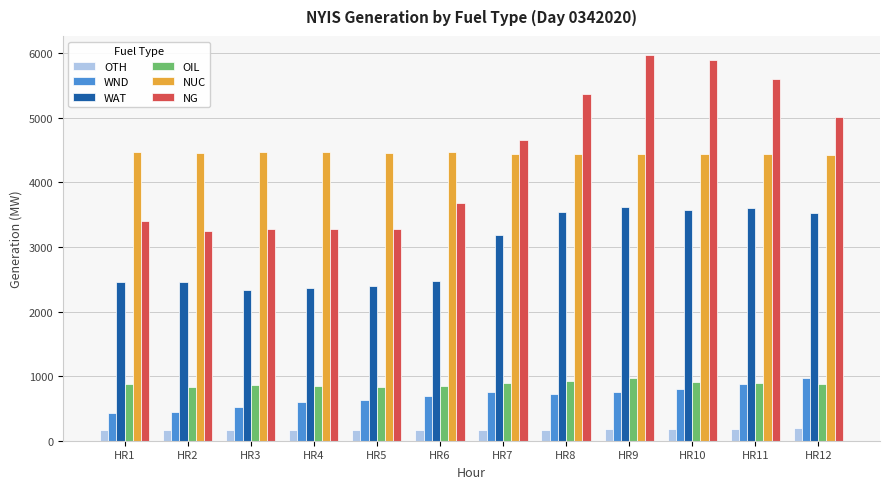

Which series has the largest total across all categories?

NUC